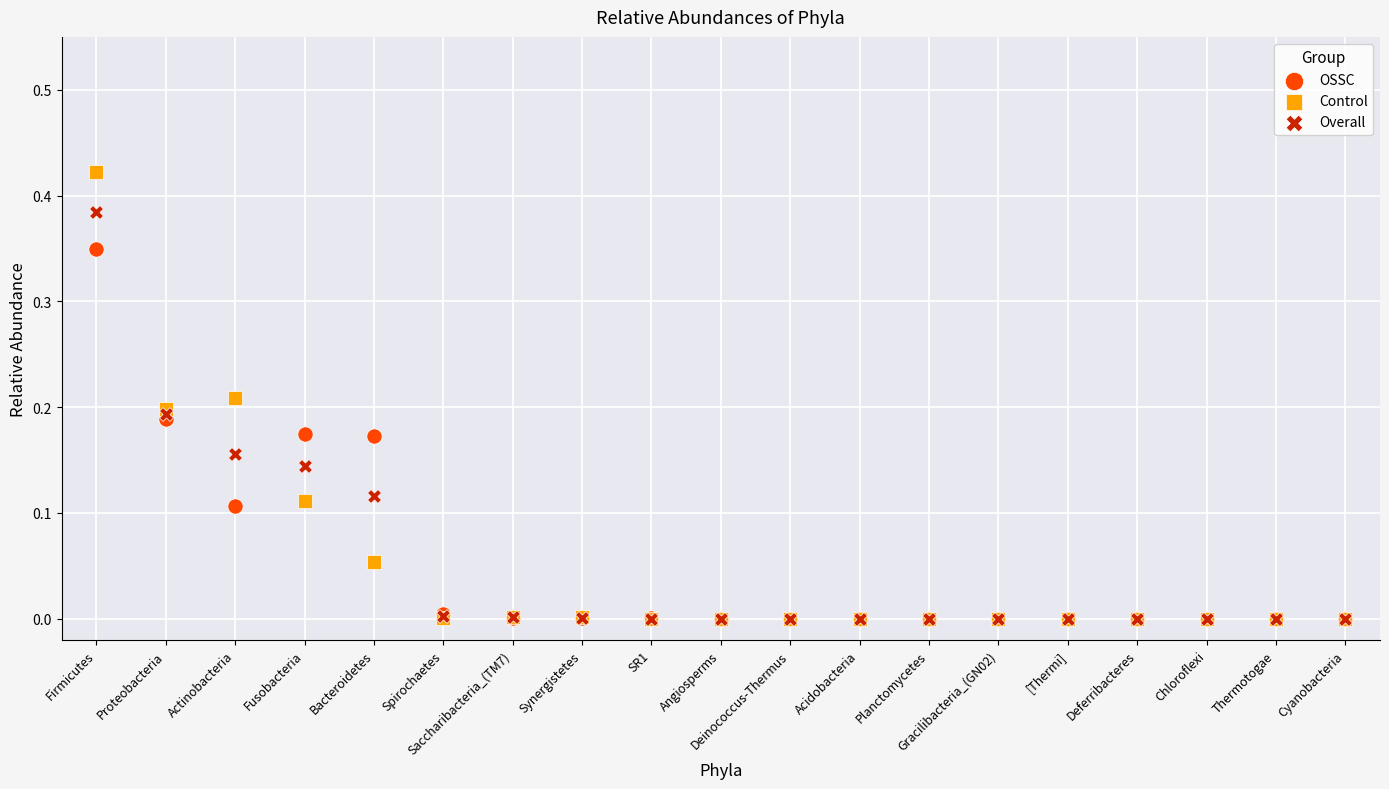

Which series has the largest Y range (max minus min)?

Control